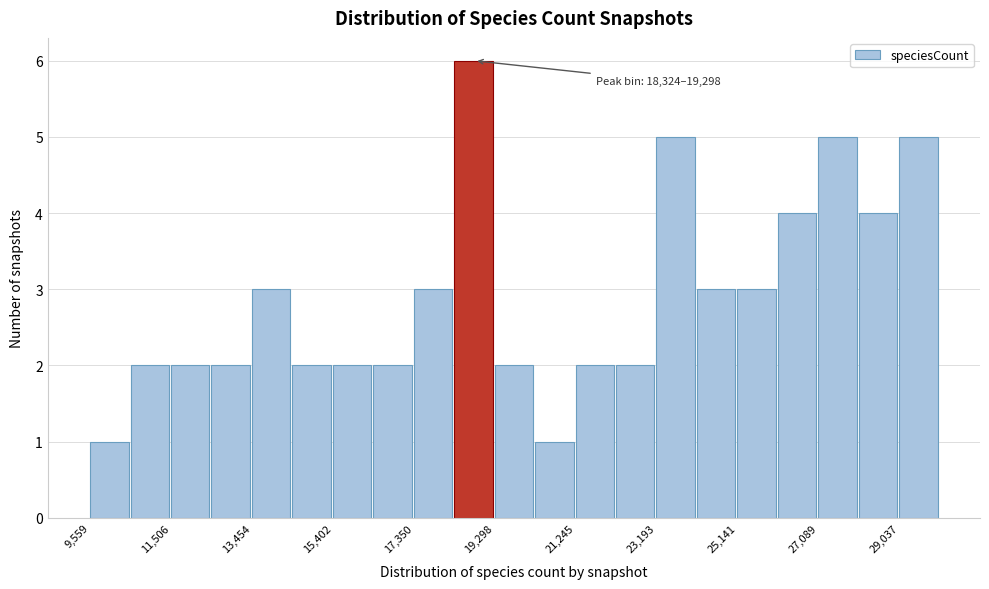

Which range on the x-axis has the tallest bar?

18400 to 19200